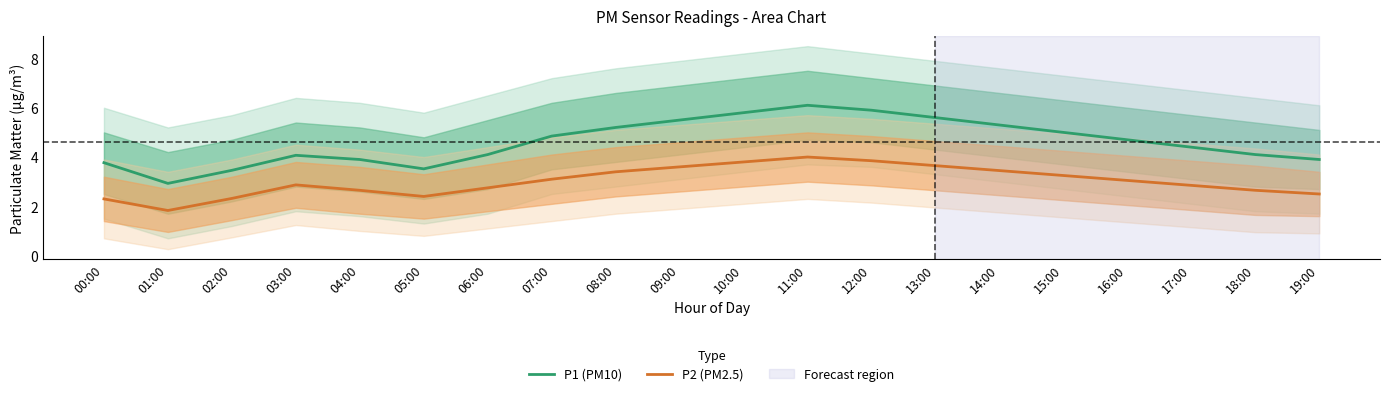

At how many categories does at least one series exceed 3?

19